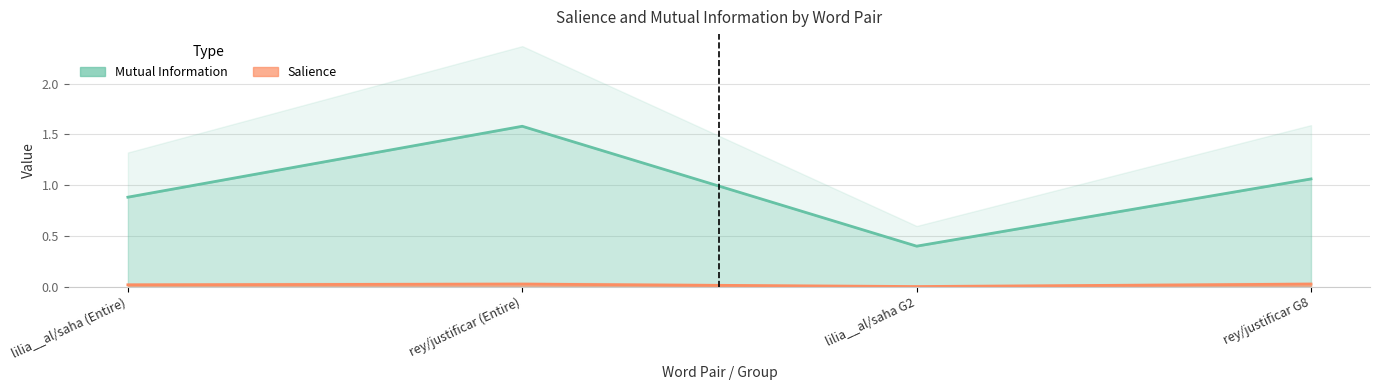

True or false: Salience has more than 2 points higher than both neighbors.

False